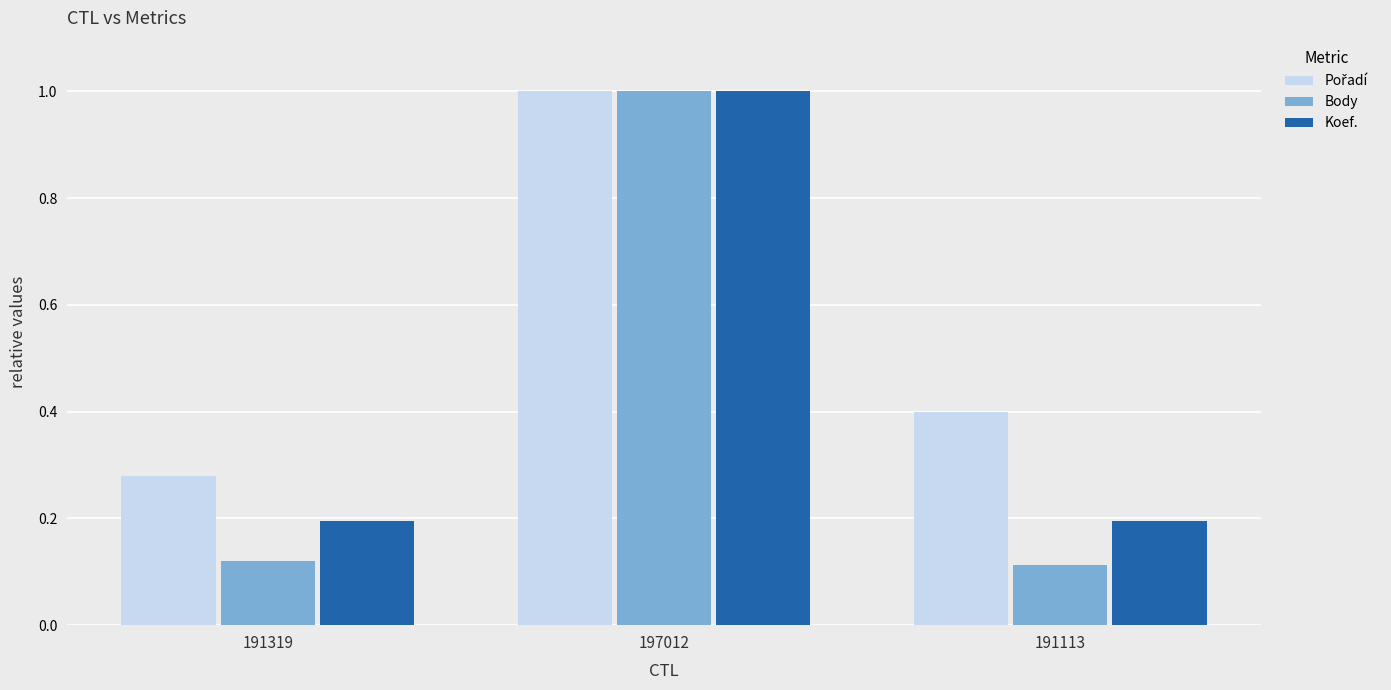

What is the difference between the Koef. values at 197012 and 191319?

0.8